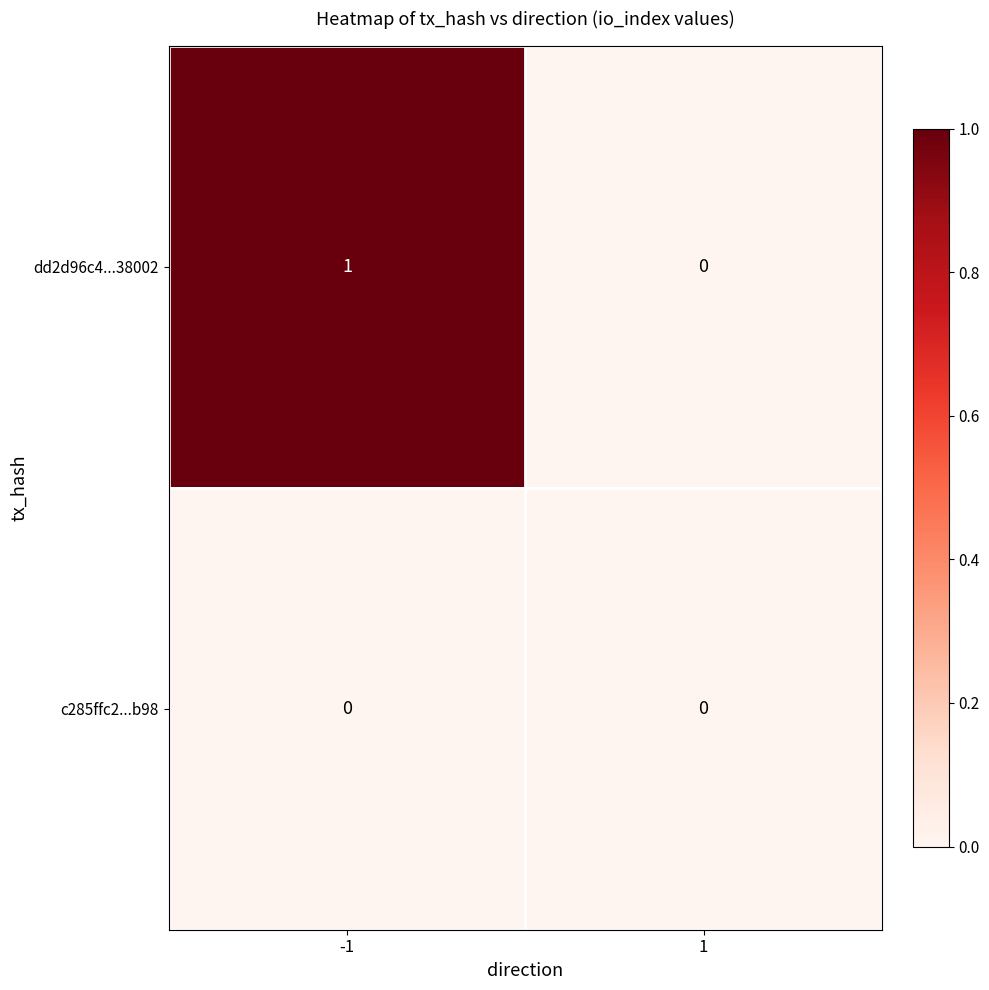

Count the number of data series in this chart.

2